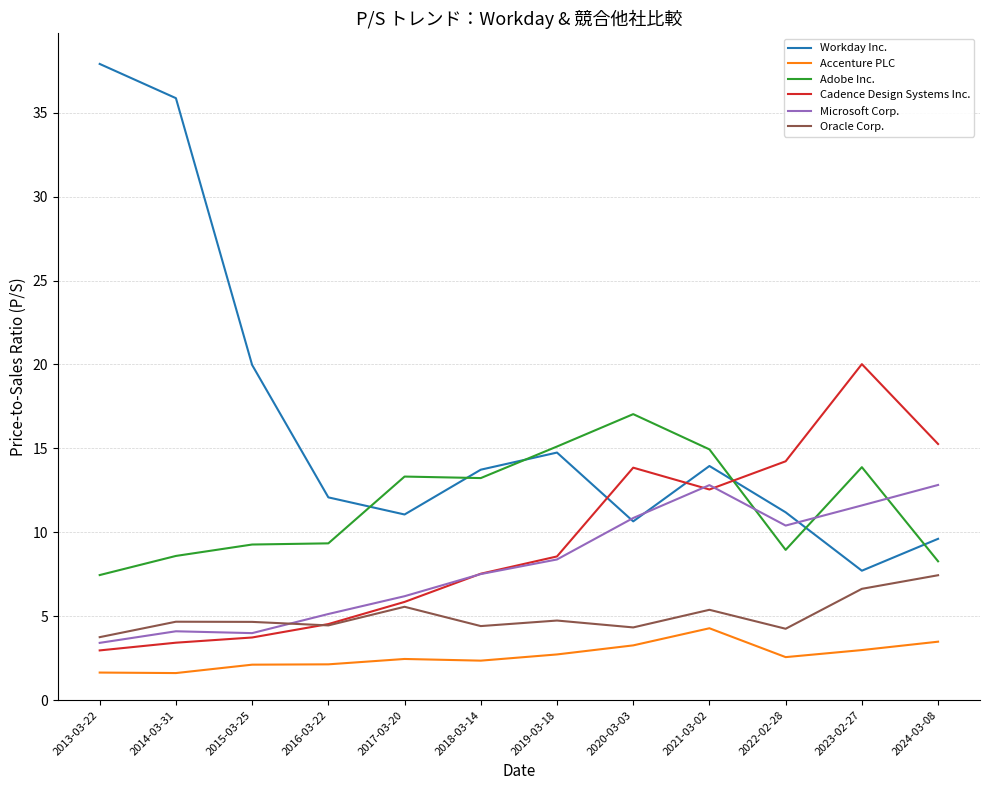

What position from the left is 2021-03-02?

9